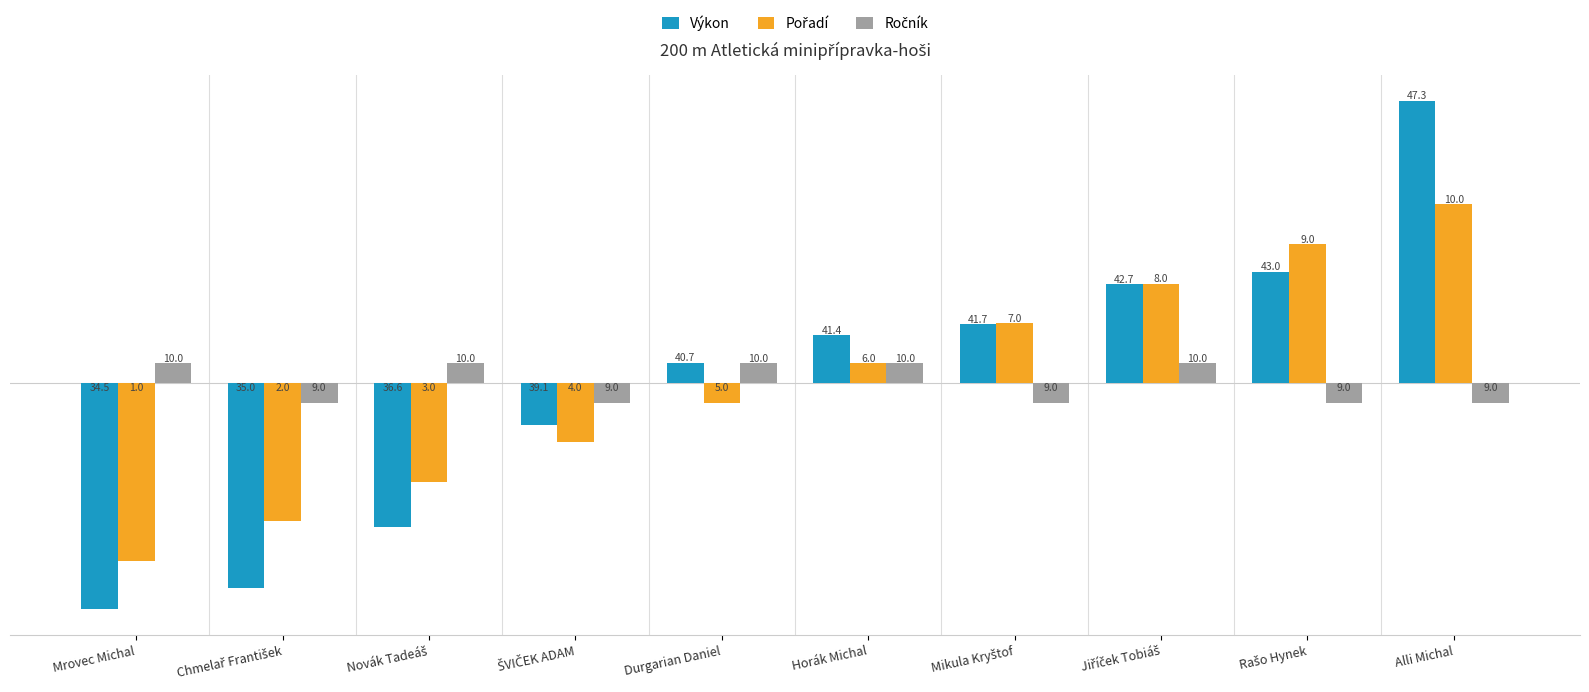

Reading left to right, list all the values displayed in this chart.

Výkon: -5.7	-5.2	-3.6	-1.1	0.5	1.2	1.5	2.5	2.8	7.1
Pořadí: -4.5	-3.5	-2.5	-1.5	-0.5	0.5	1.5	2.5	3.5	4.5
Ročník: 0.5	-0.5	0.5	-0.5	0.5	0.5	-0.5	0.5	-0.5	-0.5